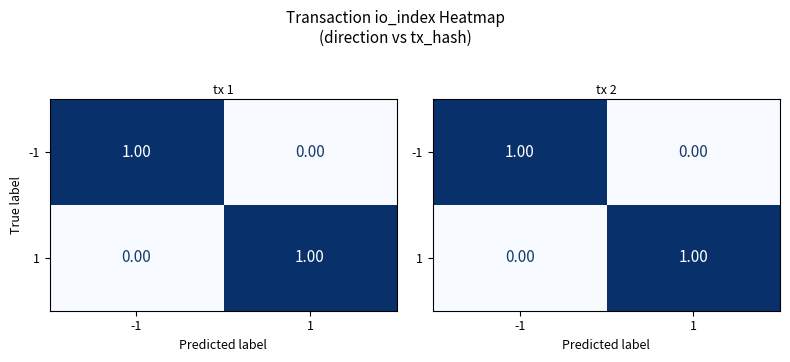

At which label does 1 reach its minimum?

-1